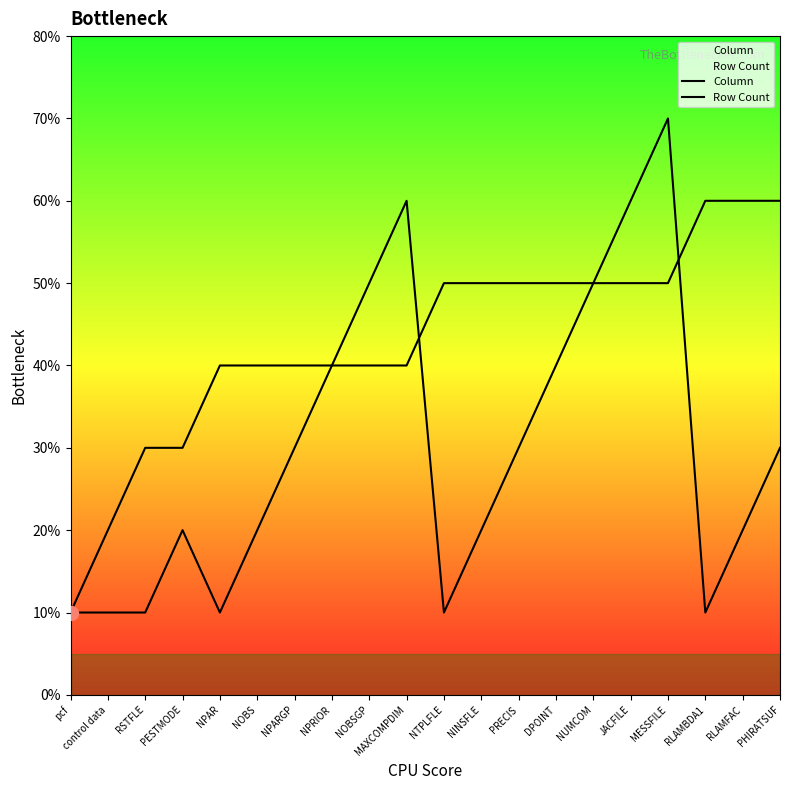

Rank the categories by Column value from highest to lowest.

MESSFILE, MAXCOMPDIM, JACFILE, NOBSGP, NUMCOM, NPRIOR, DPOINT, NPARGP, PRECIS, PHIRATSUF, PESTMODE, NOBS, NINSFLE, RLAMFAC, pcf, control data, RSTFLE, NPAR, NTPLFLE, RLAMBDA1